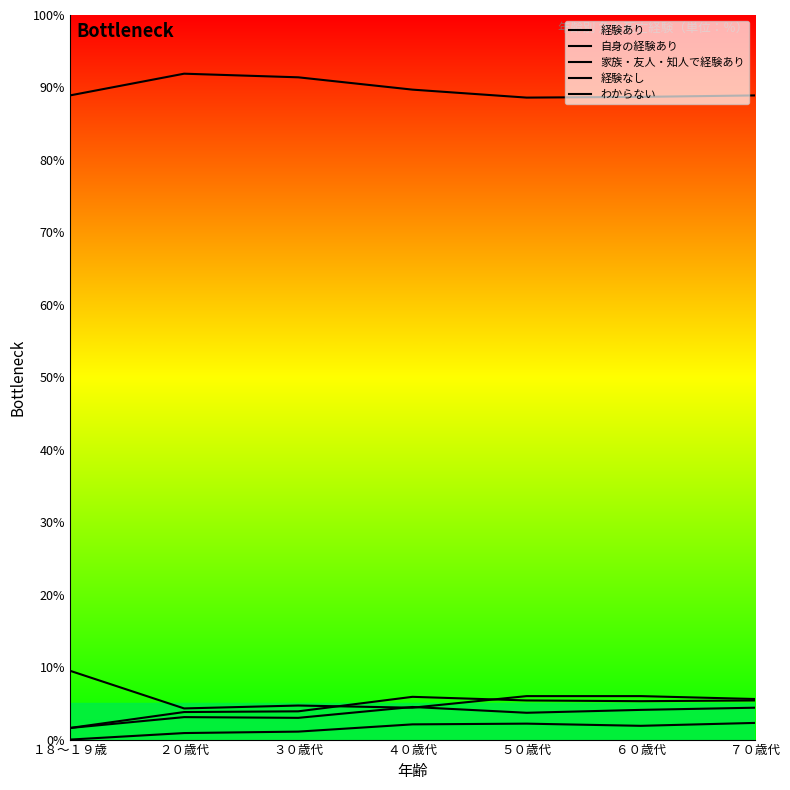

What is the difference between the 家族・友人・知人で経験あり values at ３０歳代 and ６０歳代?

1.1